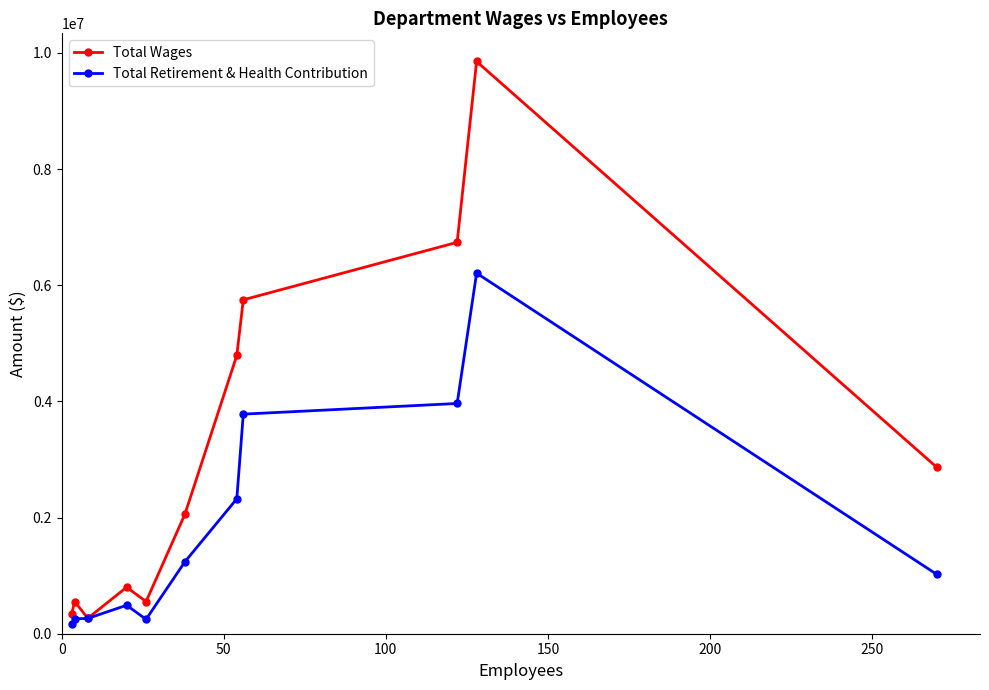

What is the highest value of the Total Wages series?

9853563